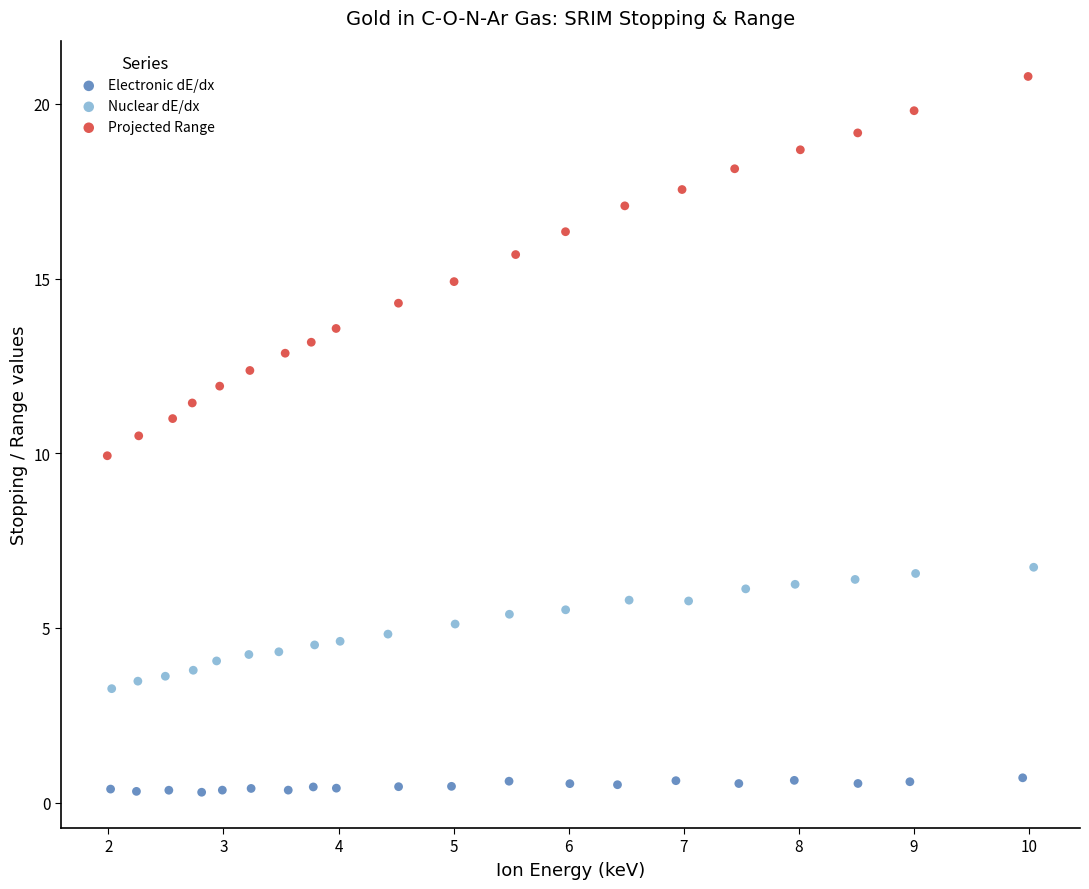

Which series reaches the minimum Y coordinate?

Electronic dE/dx